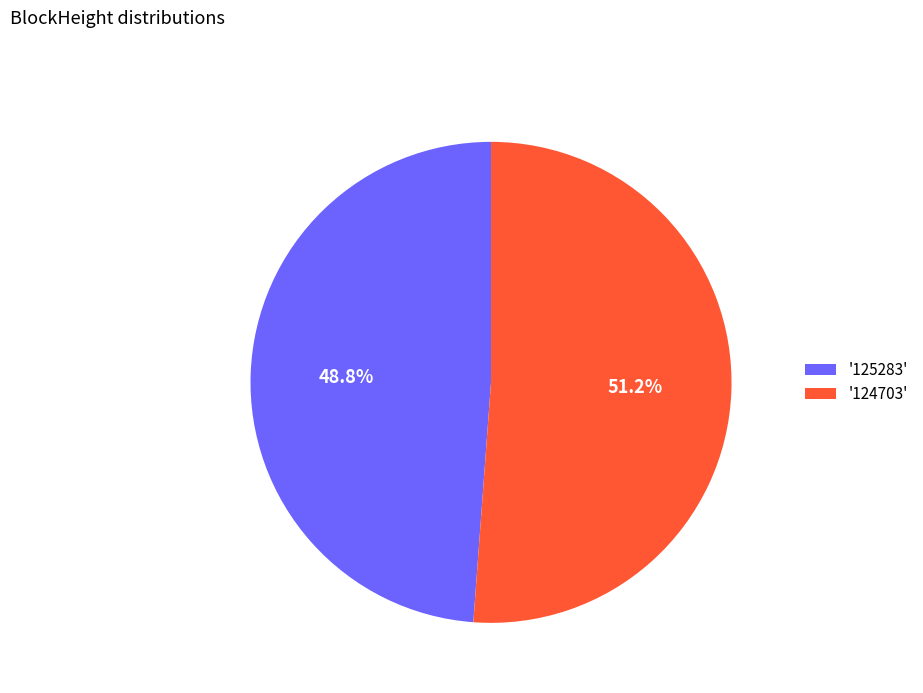

Approximately how many times larger is the value at '124703' compared to '125283'?

1.0